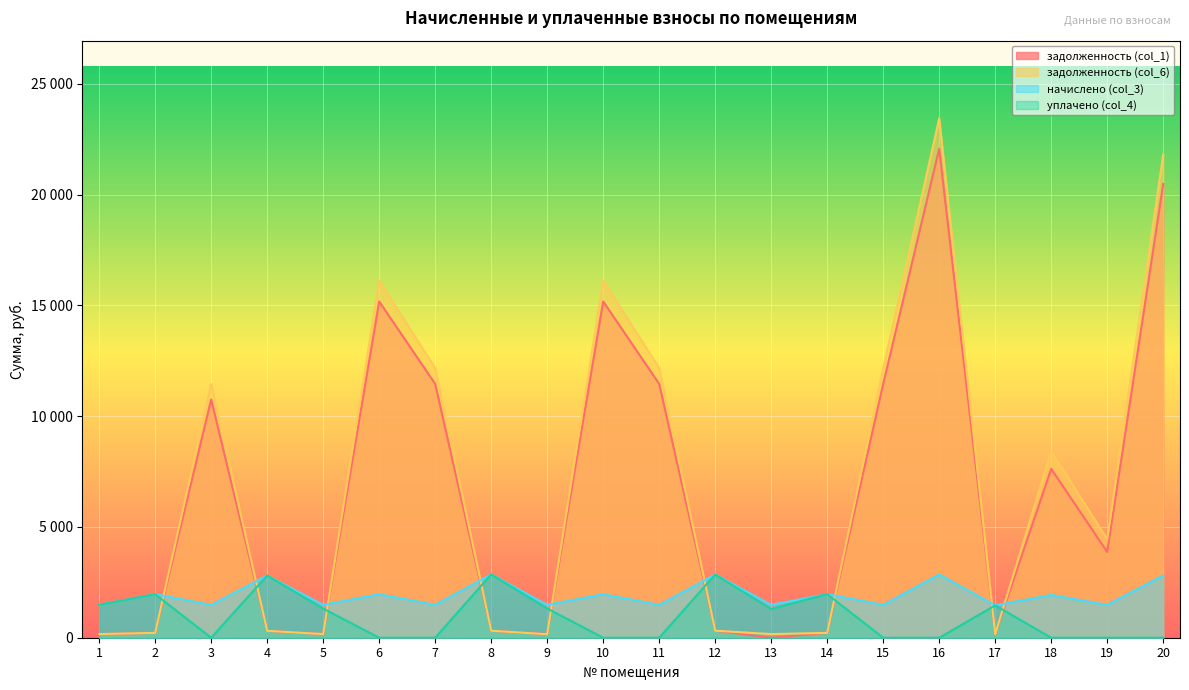

List the series in order of their peak value, lowest first.

начислено (col_3), уплачено (col_4), задолженность (col_1), задолженность (col_6)